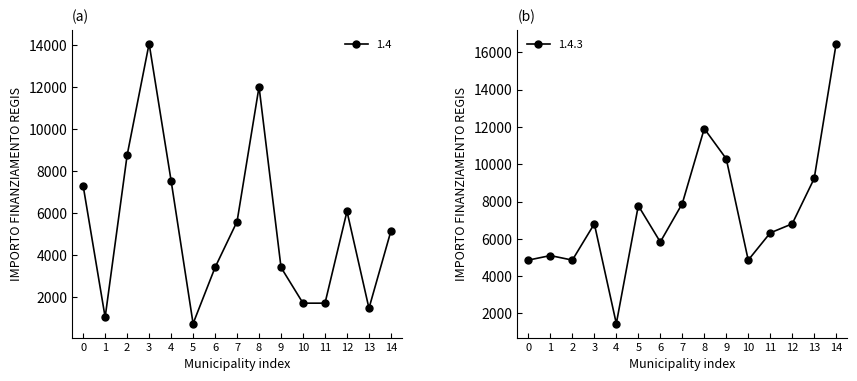

What is the difference between the second highest and second lowest values in the 1.4.3 series?

7047